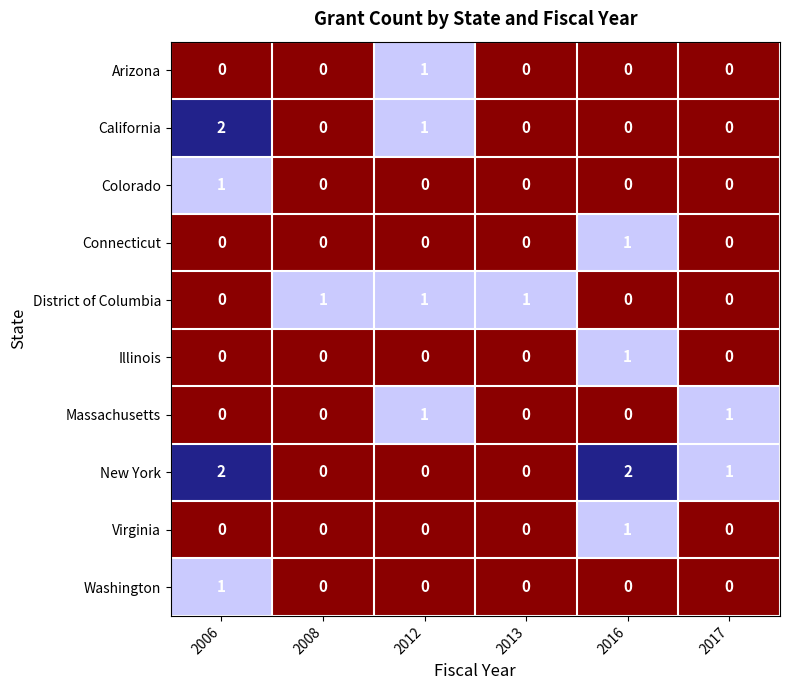

Between 2006 and 2012, which series saw the biggest shift?

New York